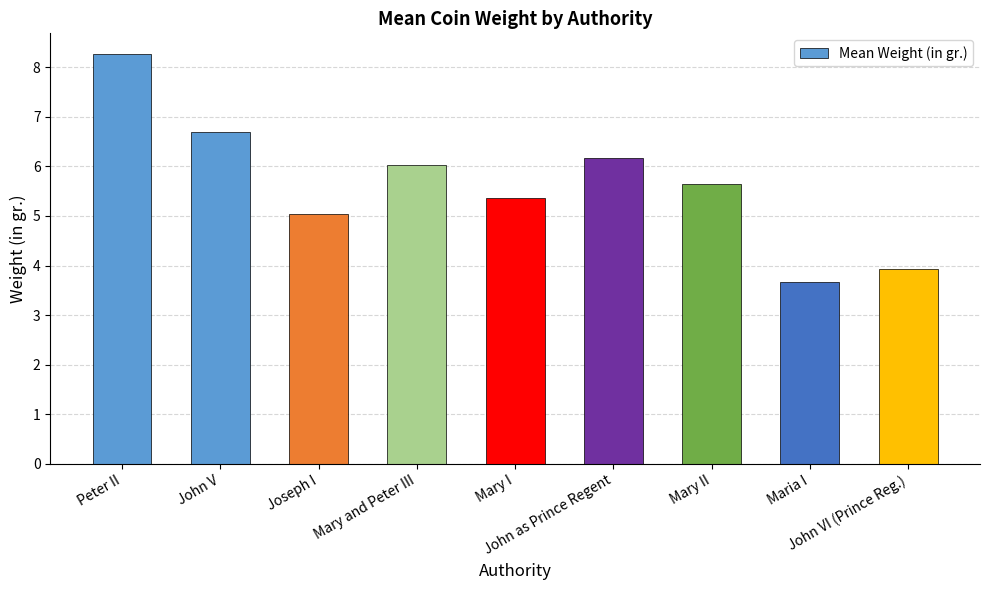

True or false: the data shows 8.3 at Peter II.

True